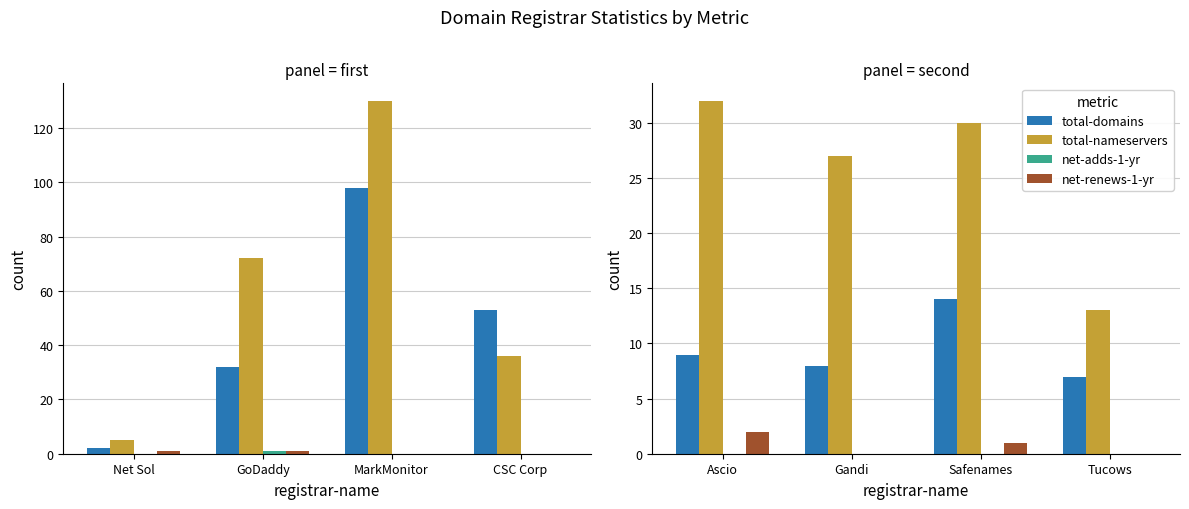

At how many categories does at least one series exceed 0?

4